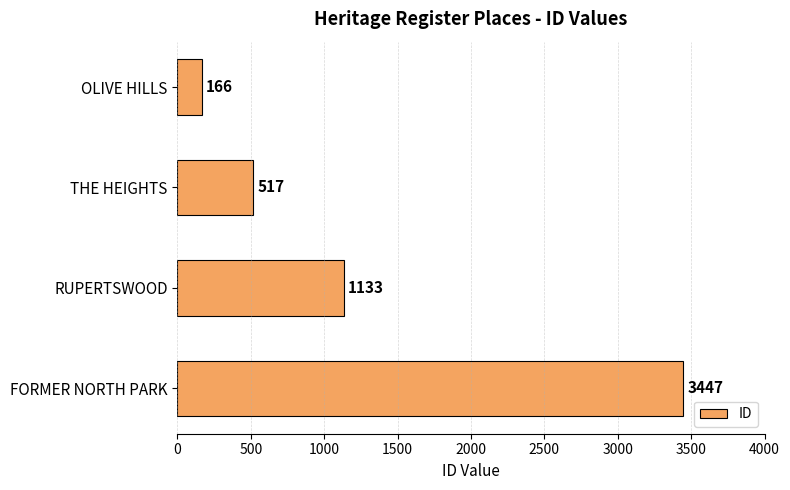

Where is the data nearest to the value 1806?

RUPERTSWOOD